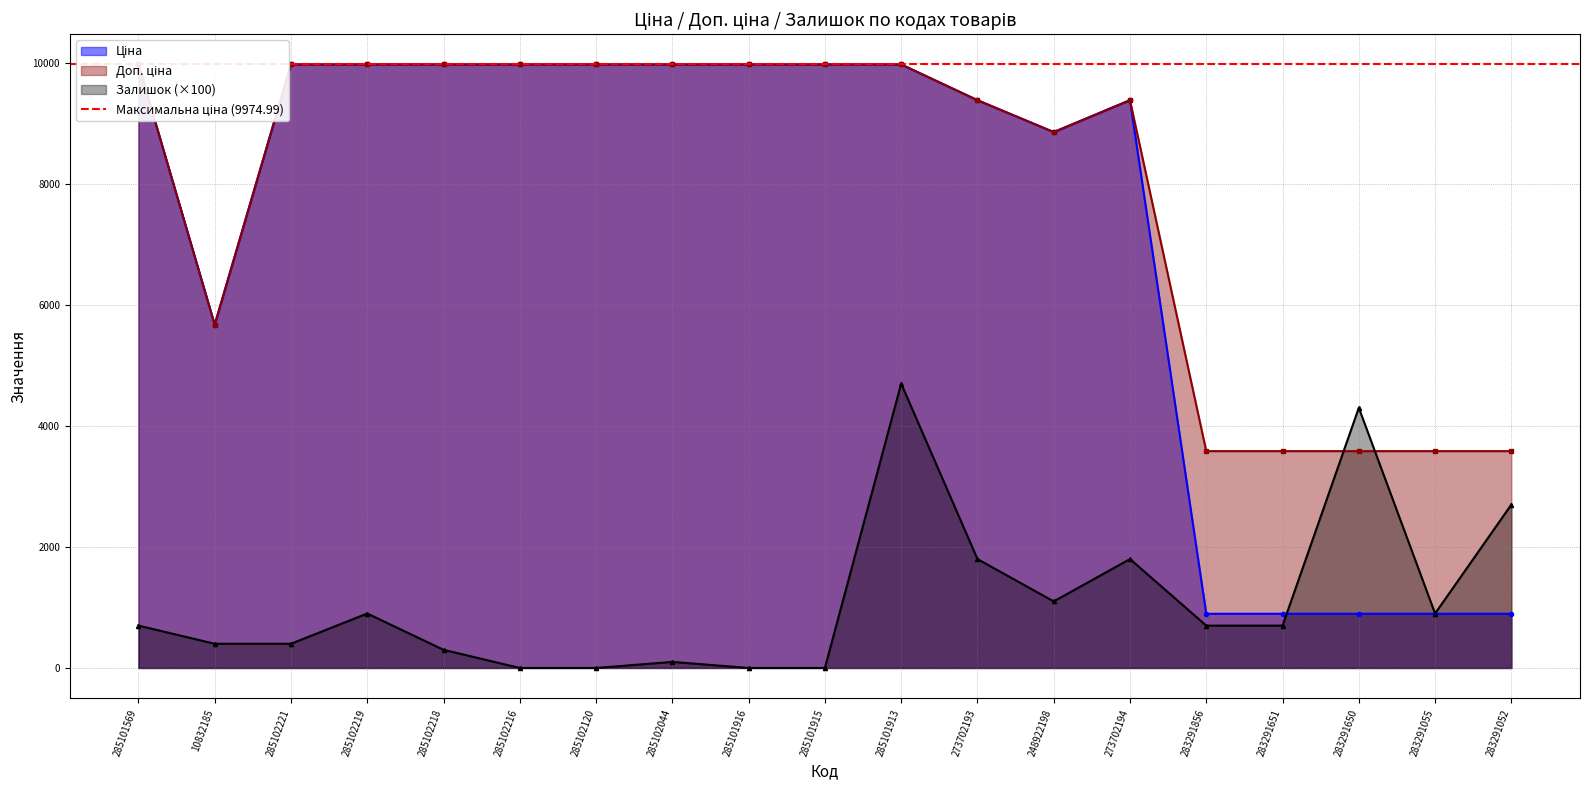

True or false: Залишок and Ціна intersect in this chart.

True